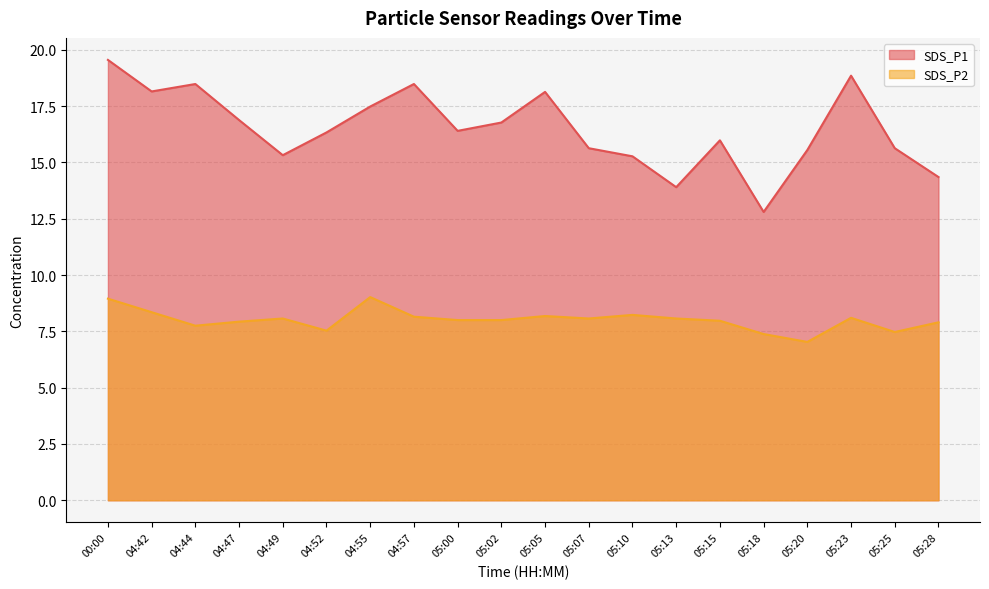

True or false: SDS_P1 and SDS_P2 intersect in this chart.

False